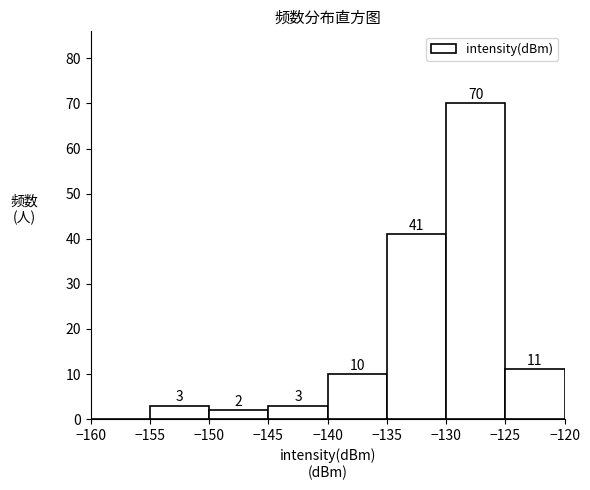

Over which range of the x-axis is the bar tallest?

-130 to -125